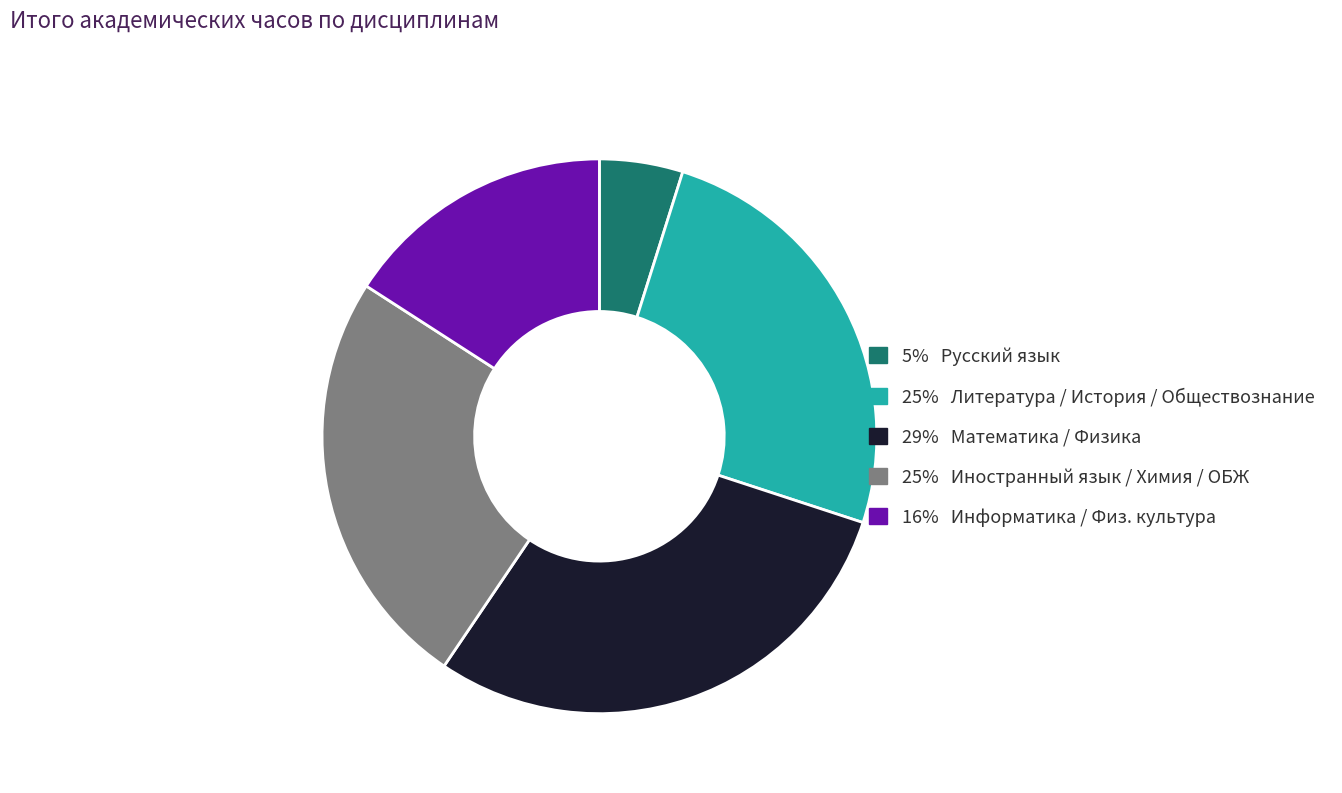

Does any single category account for the majority?

No